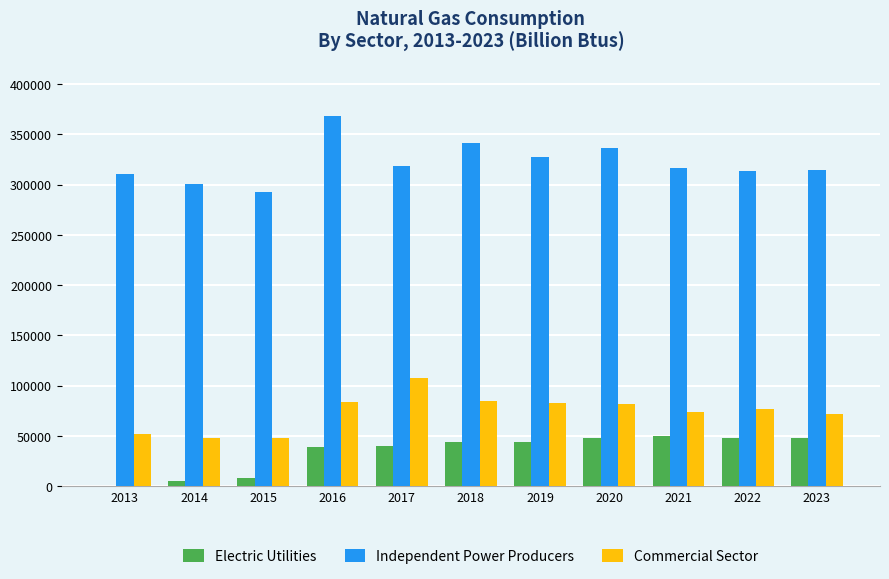

Which series changed the most between 2013 and 2021?

Electric Utilities